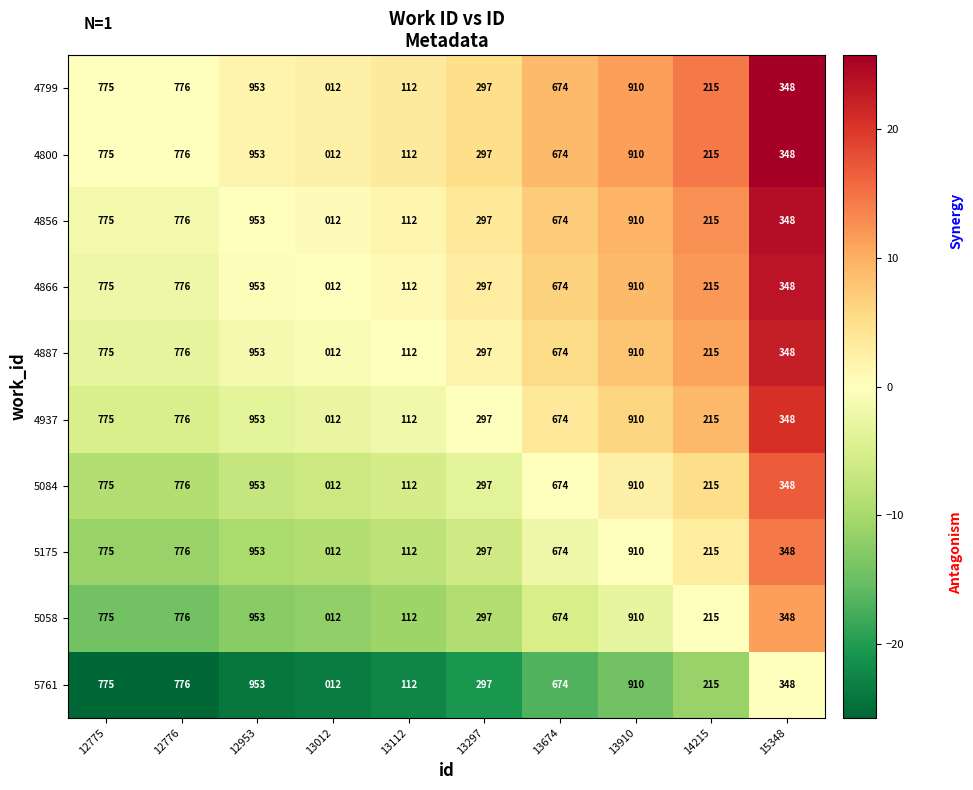

The value of 4800 at 12775 is 1079. True or false?

False